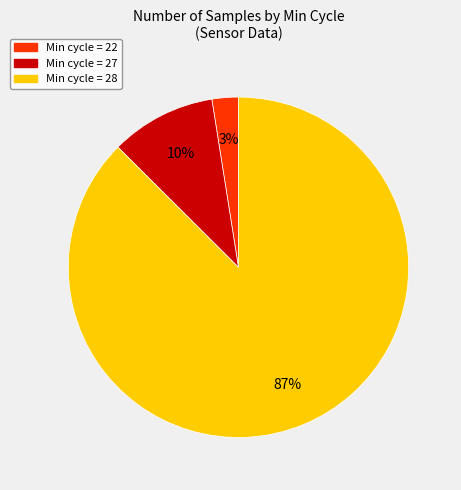

How many segments does this pie chart have?

3